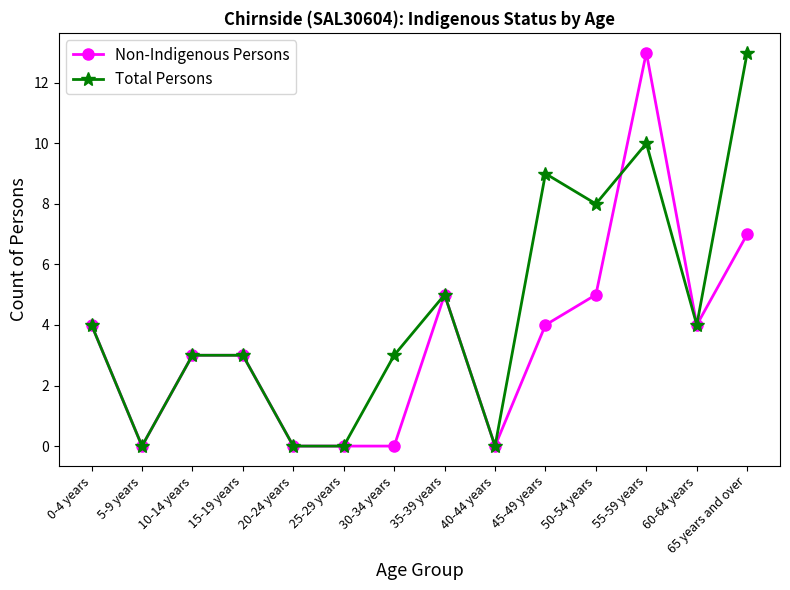

At which label does Total Persons reach its peak?

65 years and over